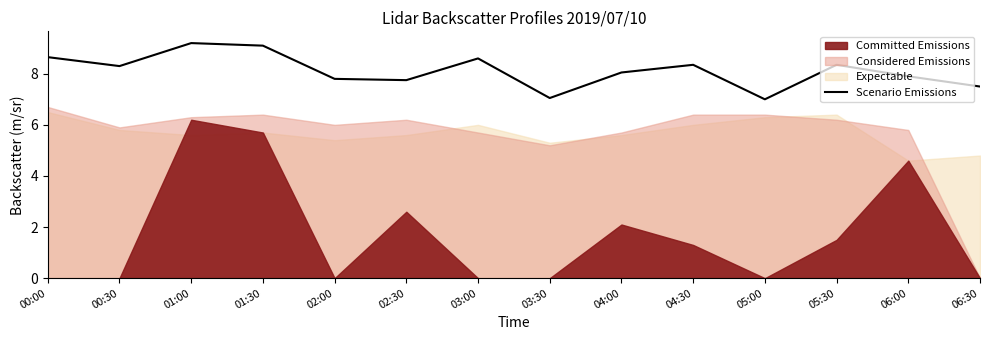

What is the value of the 14th point from the left?

7.5